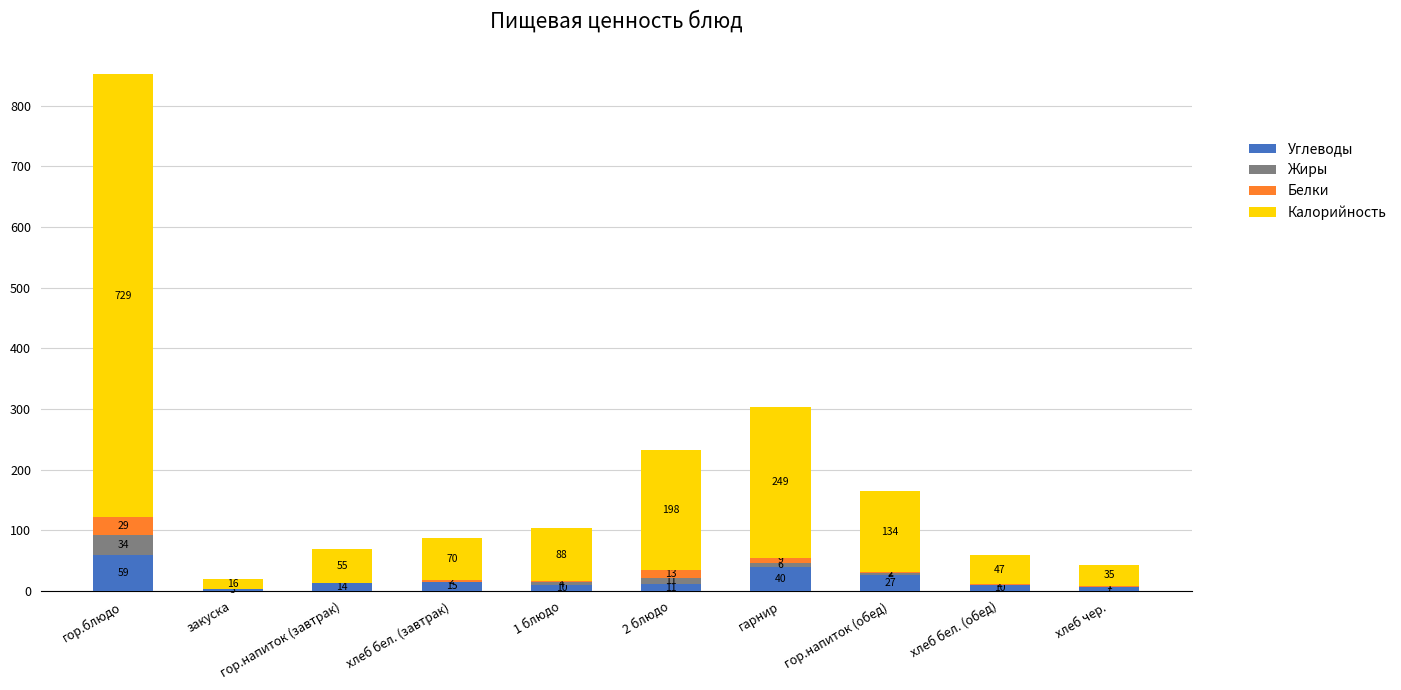

Which has a higher value, гор.напиток (обед) or гор.блюдо?

гор.блюдо